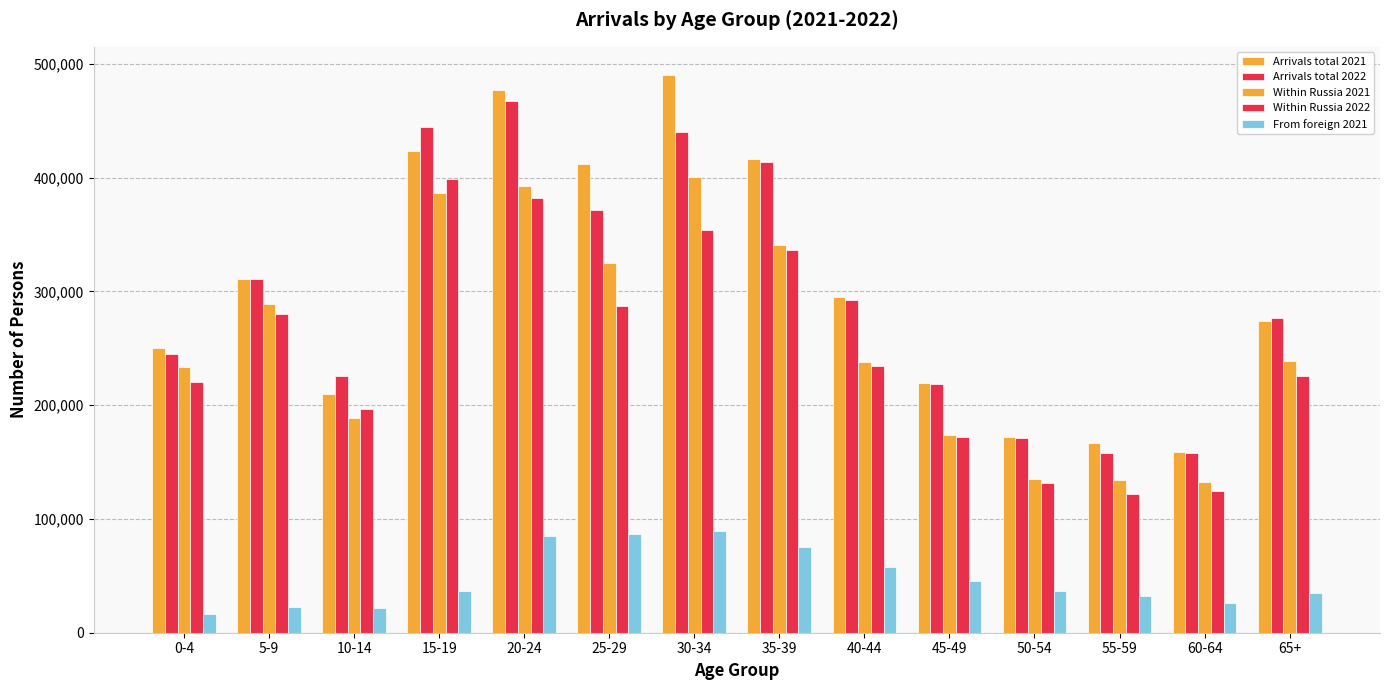

Are the bars grouped side by side (vs. stacked)?

Yes